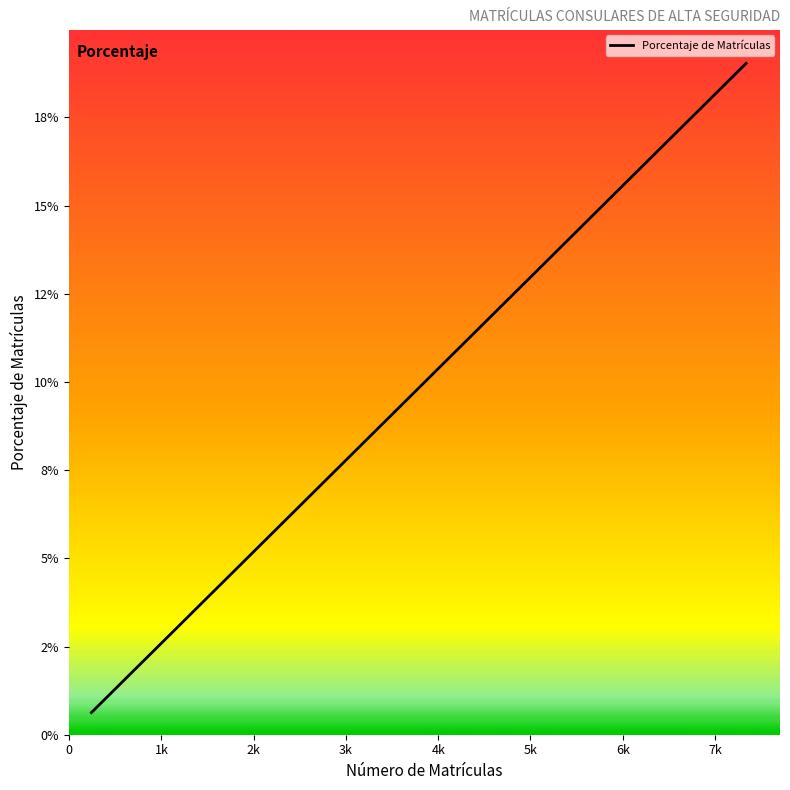

Is this an area chart (filled region under the line)?

No